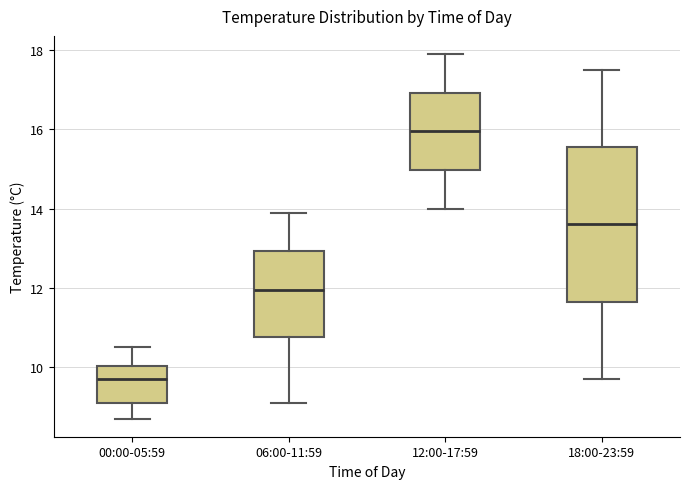

Where does the lower whisker of the box for 06:00-11:59 end on the y-axis? The values are not printed on the chart, so give them approximately, as read against the axis.

9.2